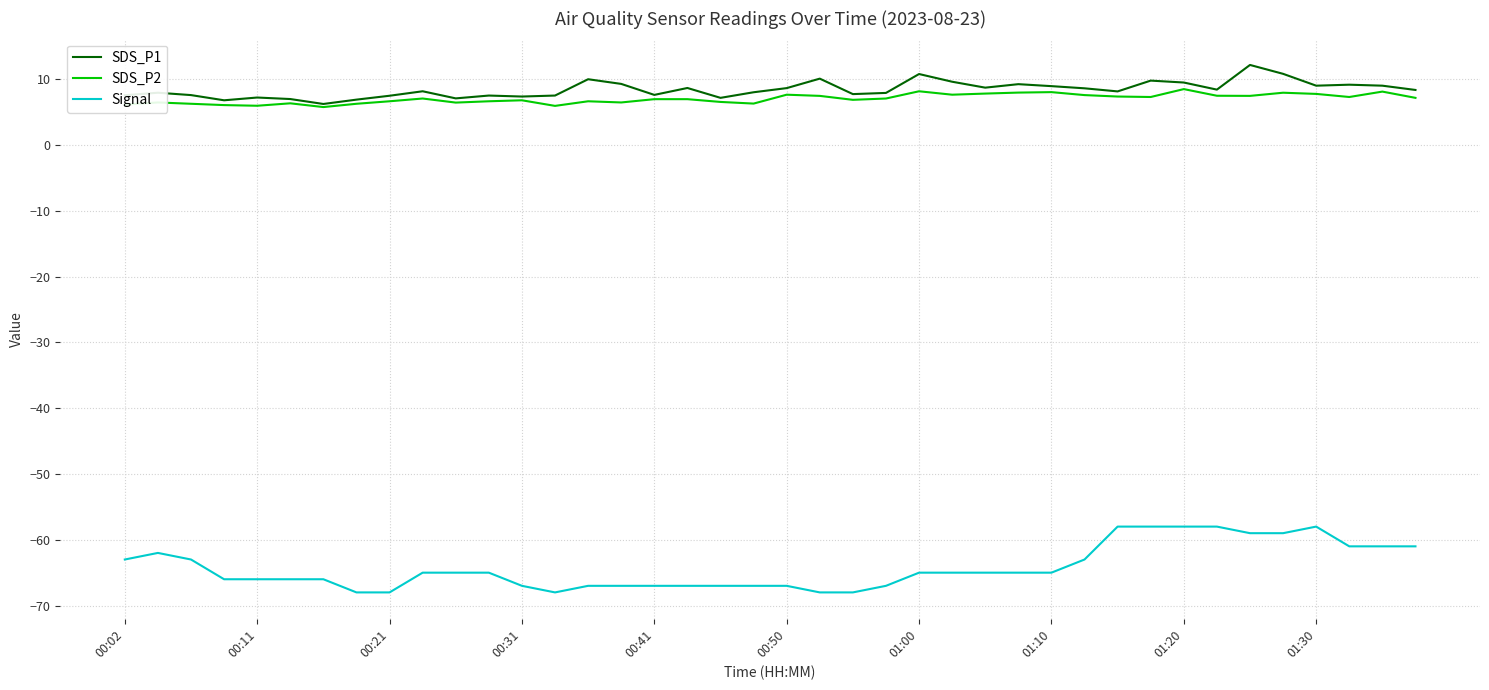

What is the highest value of the Signal series?

-58.0